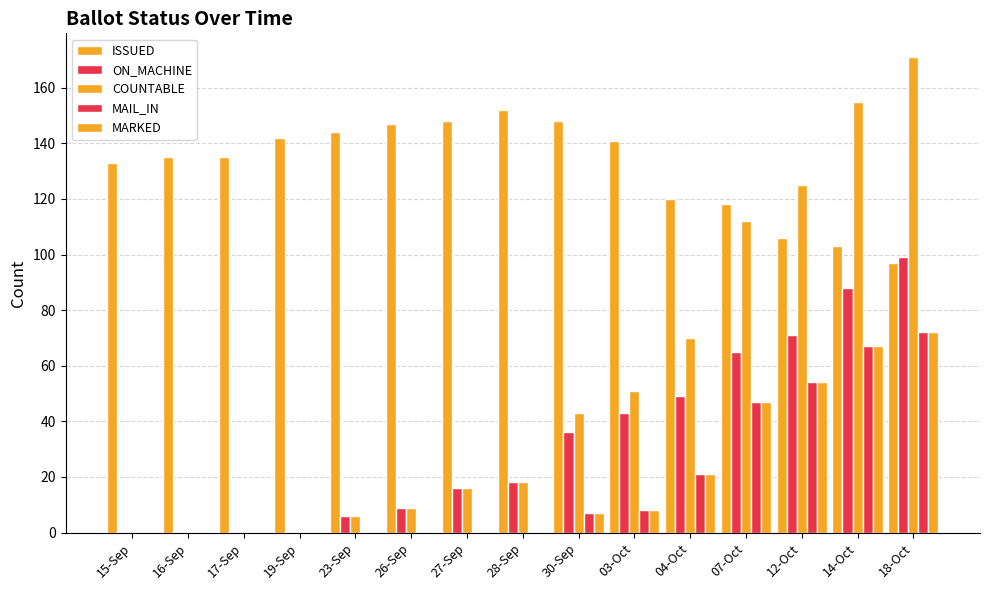

Is it true that MARKED equals 0 at 16-Sep?

True